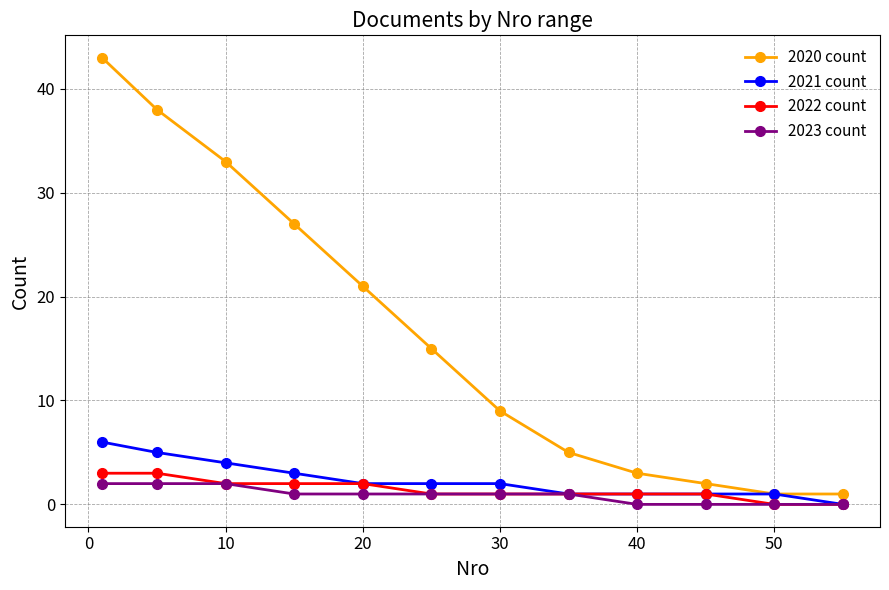

At how many categories does at least one series exceed 24?

4